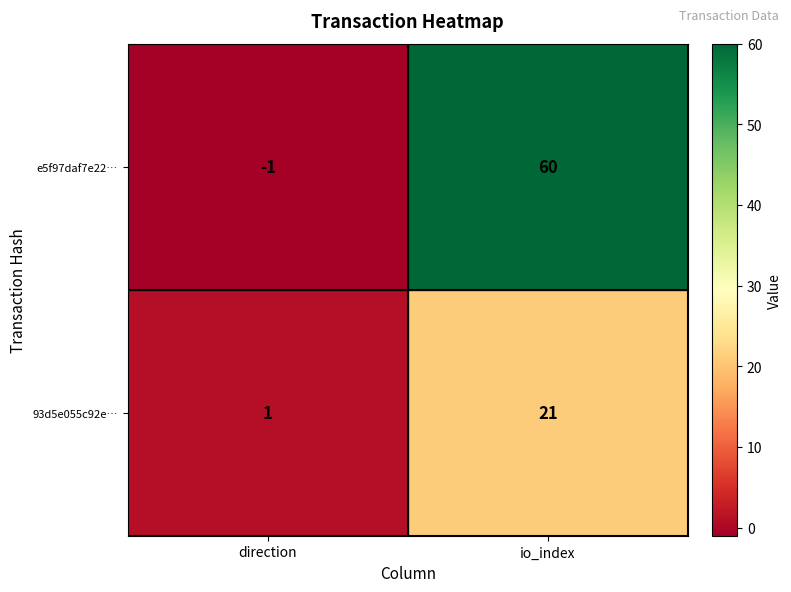

Read the e5f97daf7e22… value at io_index, to the nearest 5.

60